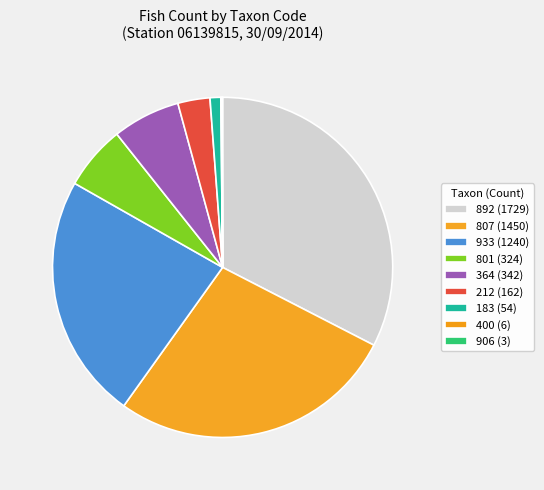

Rank the categories by value from lowest to highest.

906, 400, 183, 212, 801, 364, 933, 807, 892